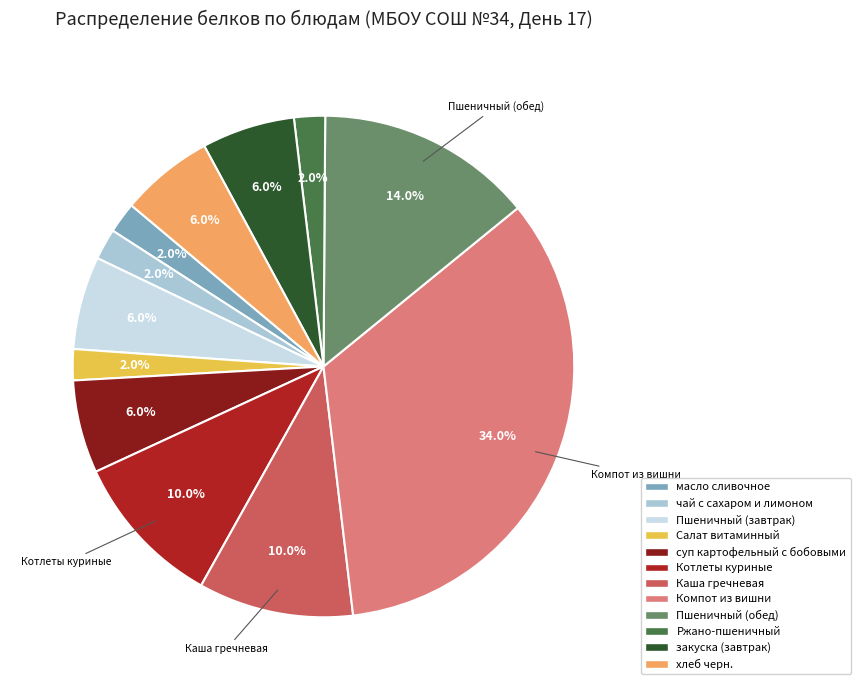

How many slices are in this pie chart?

12